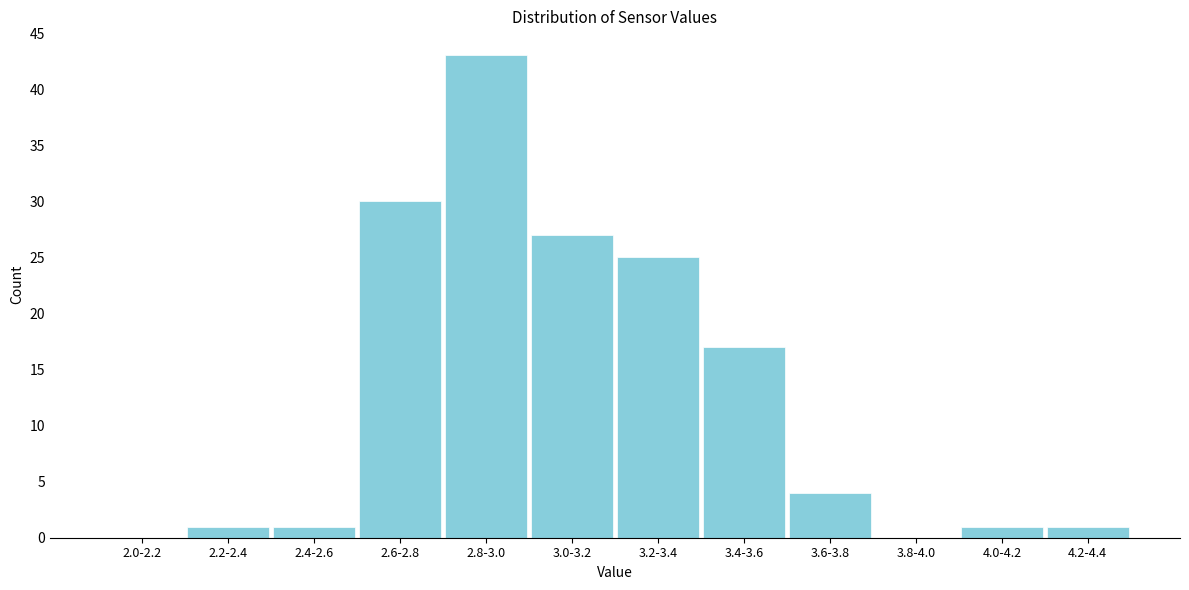

Reading right to left, list all the values displayed in this chart.

4.2-4.4=1	4.0-4.2=1	3.8-4.0=0	3.6-3.8=4	3.4-3.6=17	3.2-3.4=25	3.0-3.2=27	2.8-3.0=43	2.6-2.8=30	2.4-2.6=1	2.2-2.4=1	2.0-2.2=0